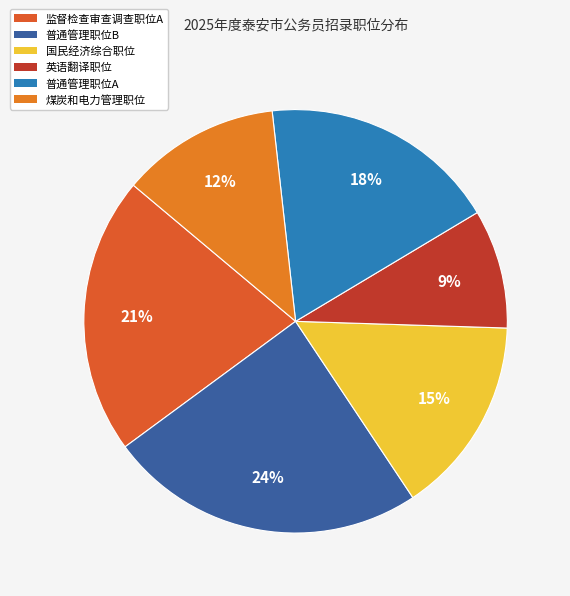

Count the number of slices in the pie.

6